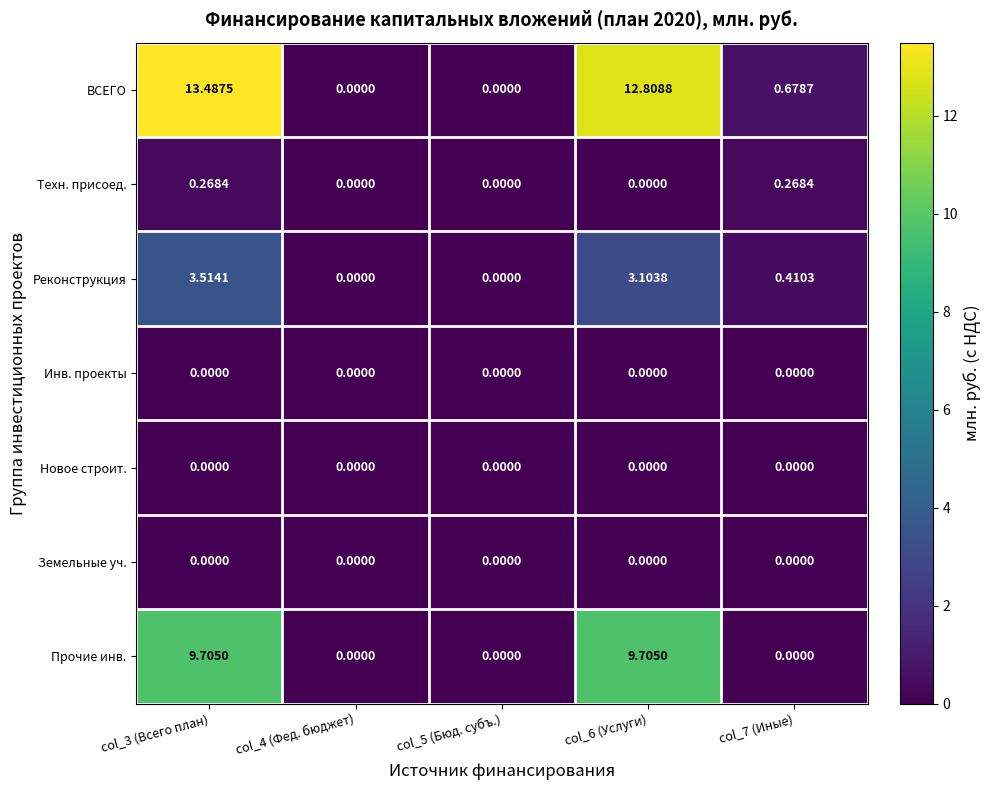

Which series has the widest spread of values?

ВСЕГО